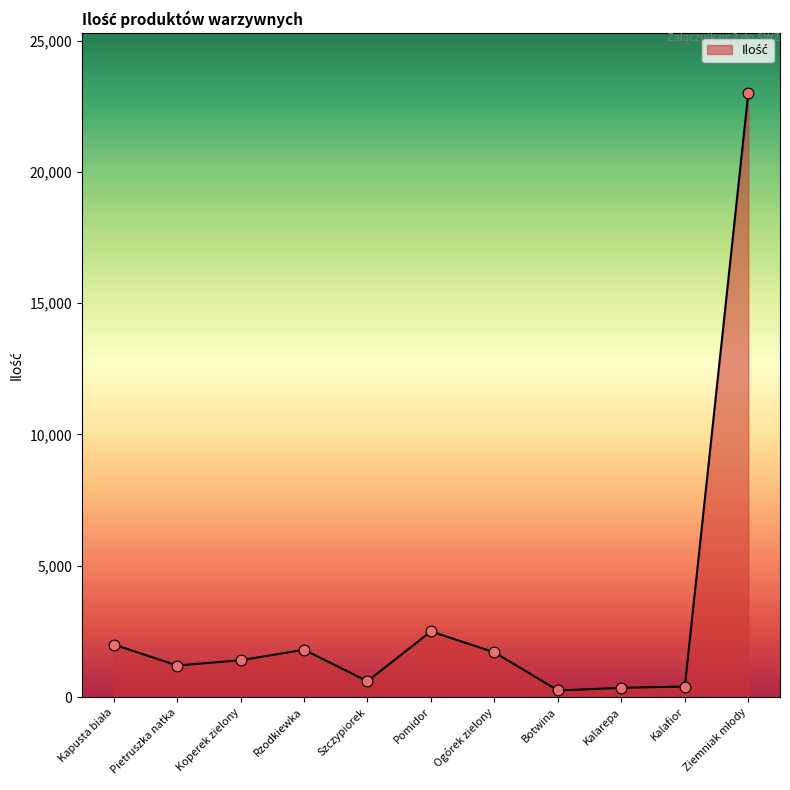

Approximately how many times larger is the value at Rzodkiewka compared to Pietruszka natka?

1.5